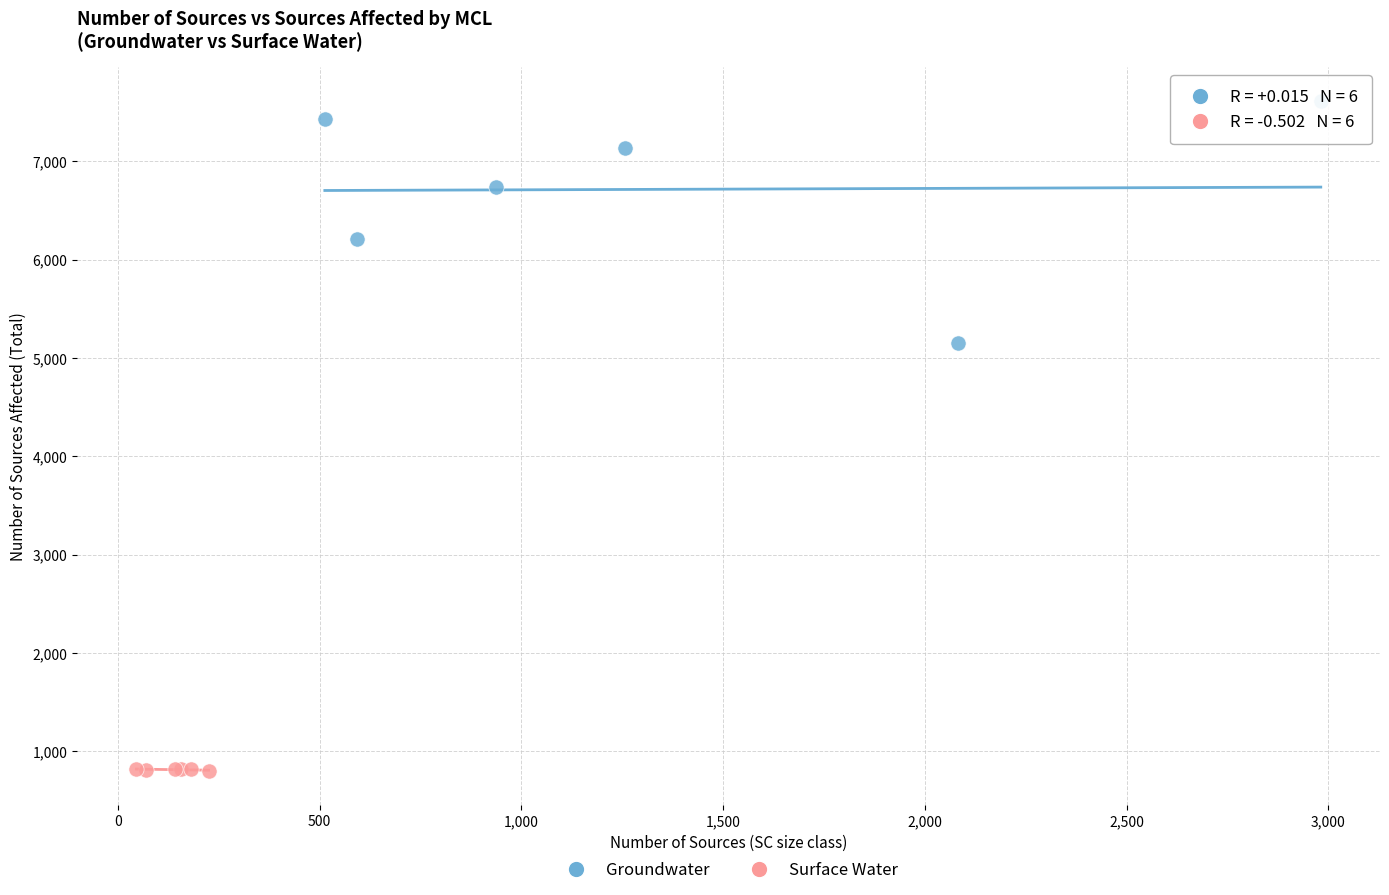

What are all the series names shown in the legend?

Groundwater, Surface Water